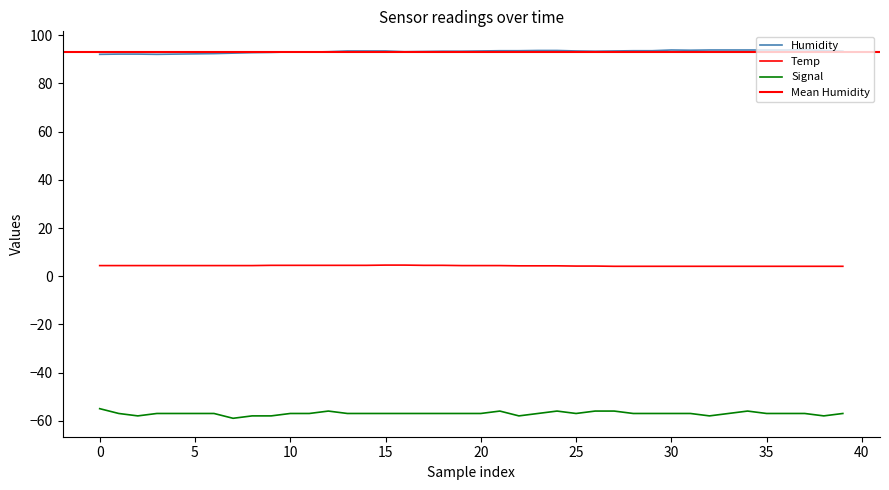

Is the value of Temp at 2022/11/19 01:05:24 greater than the value of Signal at 2022/11/19 01:22:45?

Yes